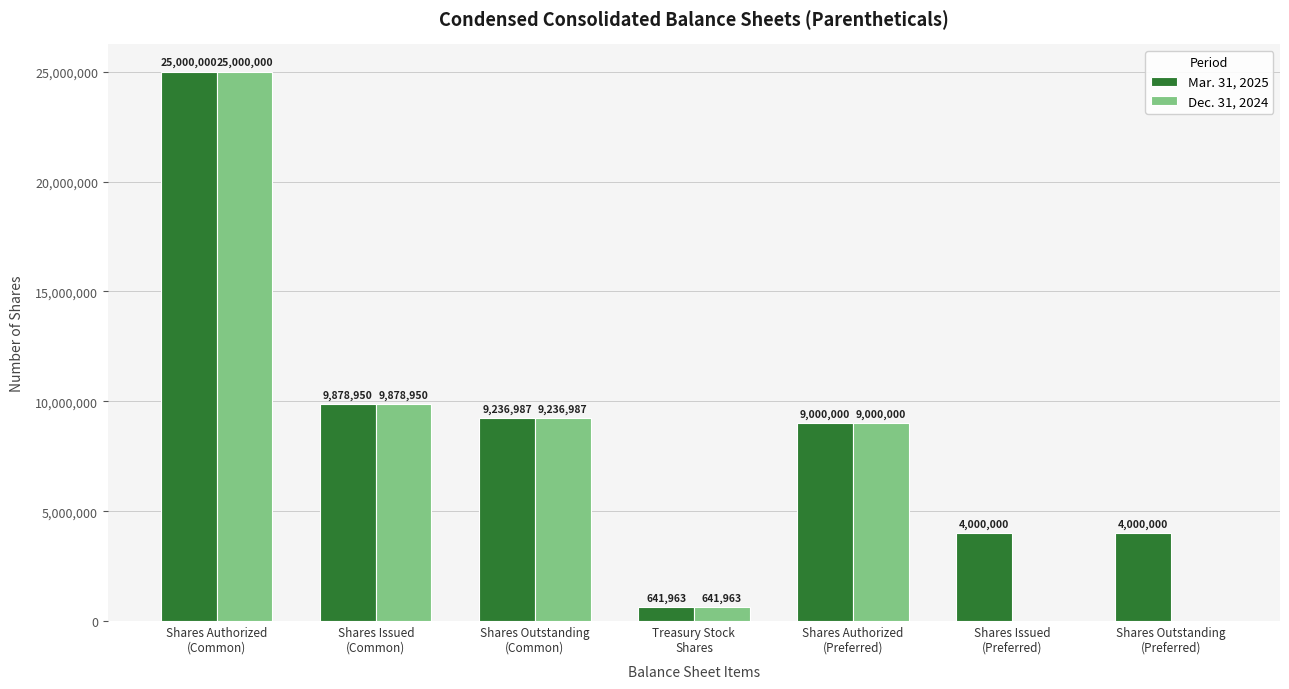

What is the total value across all series at Shares Authorized
(Common)?

50000000